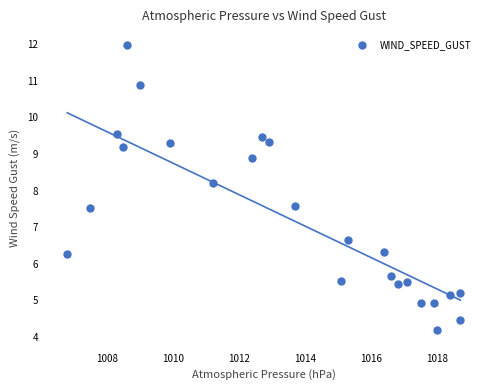

What Y value in the scatter plot is closest to 8?

8.2